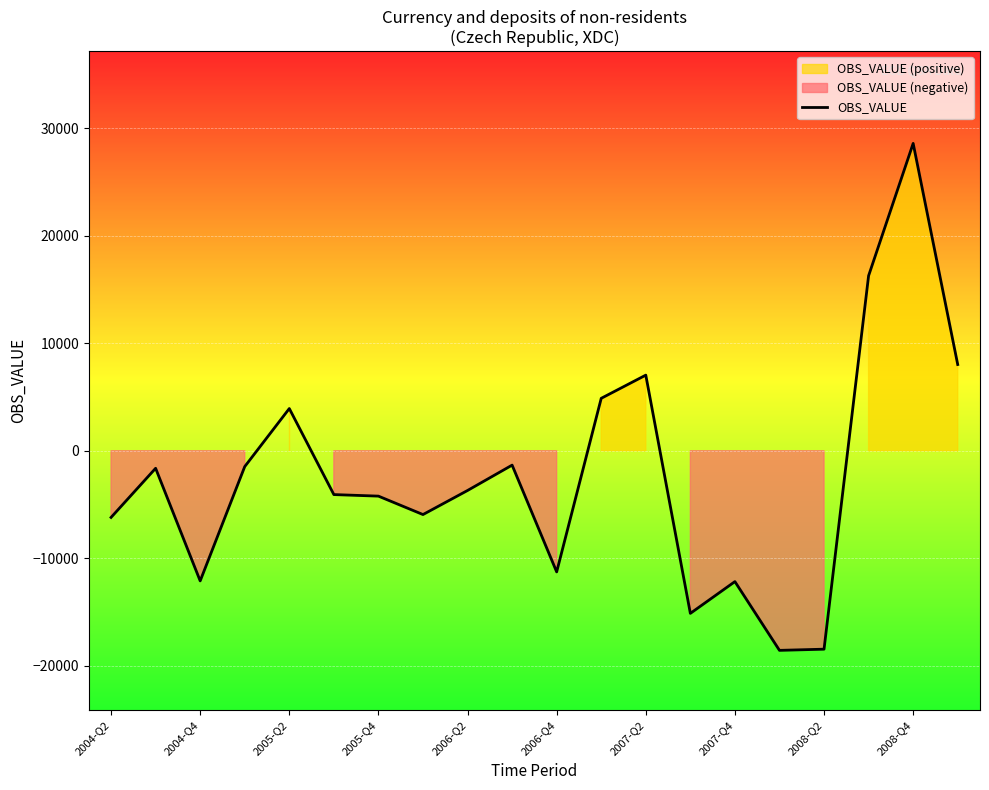

What is the smallest value displayed?

-18575